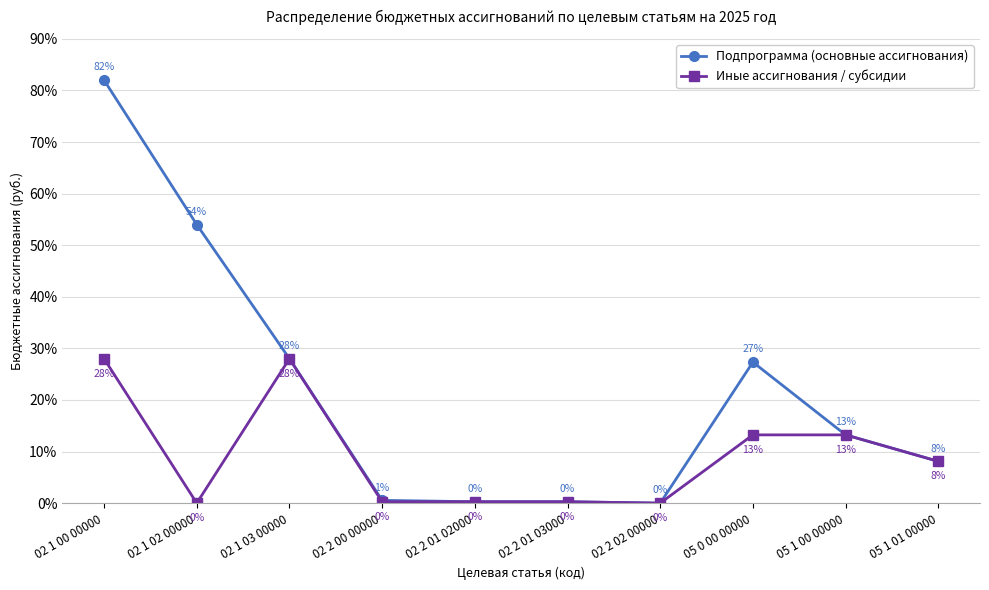

What is the maximum value for Иные ассигнования / субсидии?

28.0